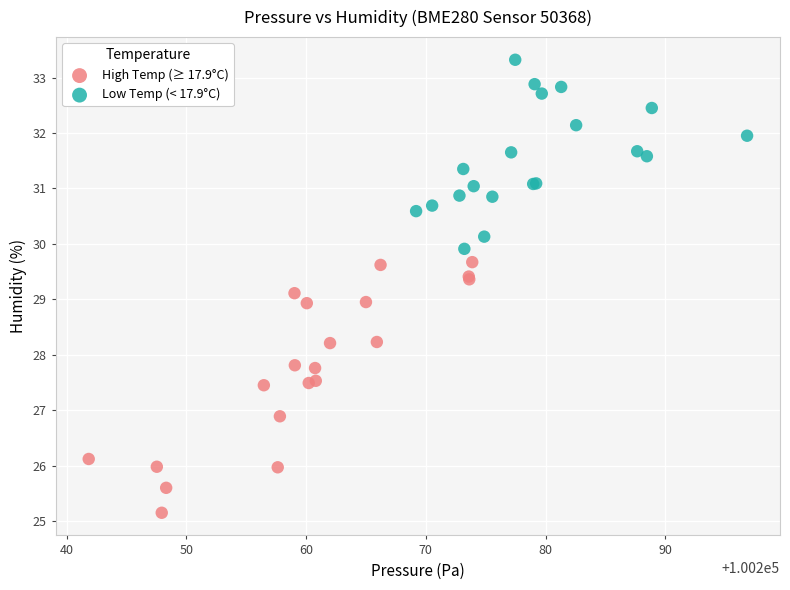

Which series reaches the maximum Y coordinate?

Low Temp (< 17.9°C)